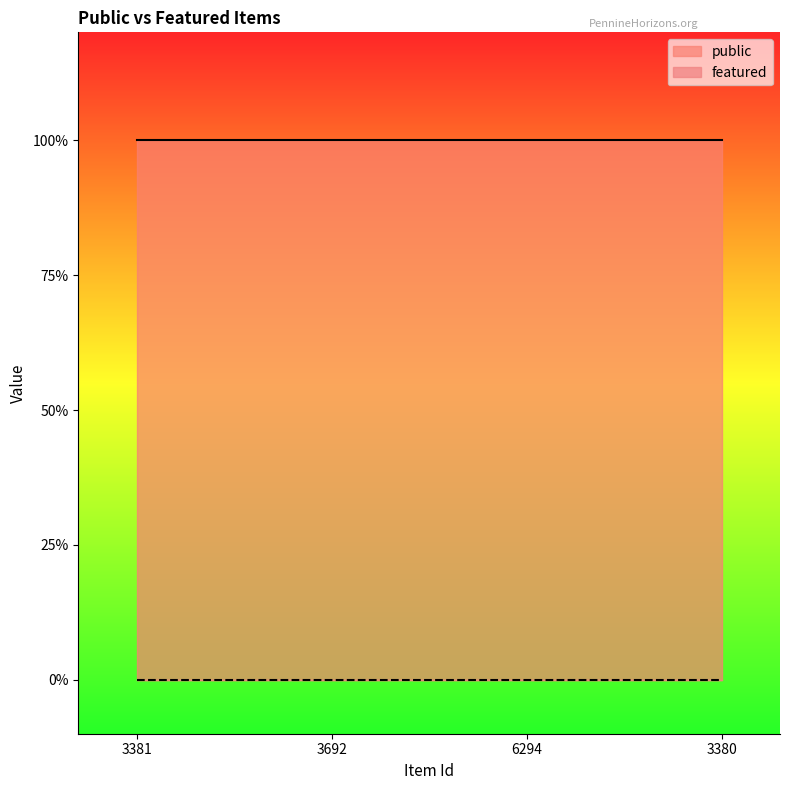

True or false: public has more than 0 interior local peaks.

False